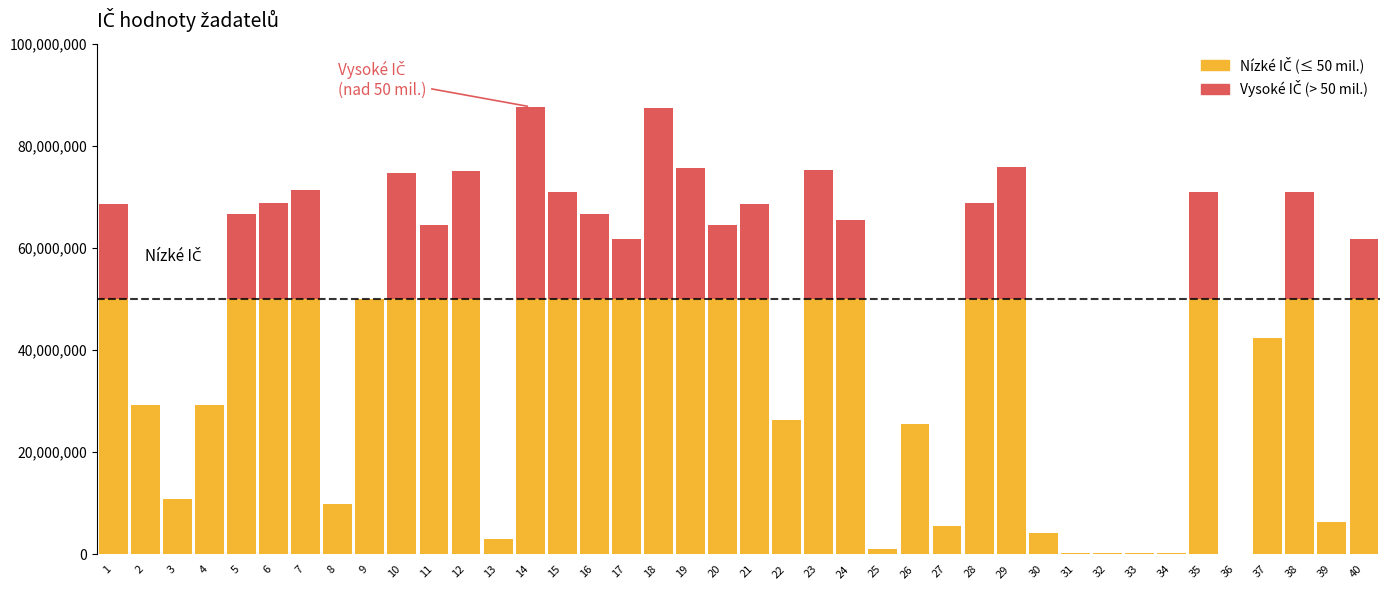

How many values in the Vysoké IČ series exceed 14486605?

19